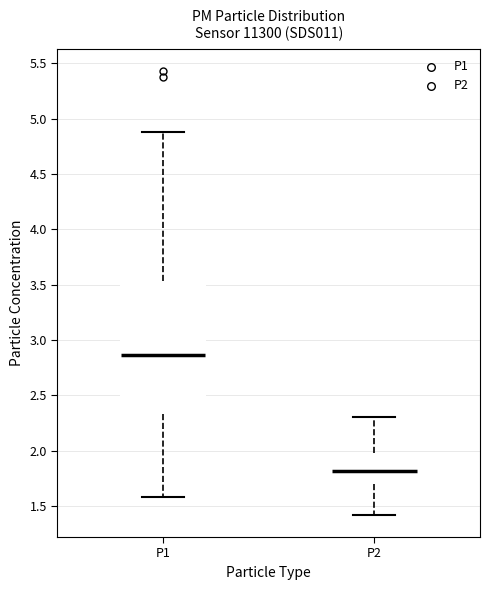

Where is the lower edge of the box for P2 on the y-axis? The values are not printed on the chart, so give them approximately, as read against the axis.

1.70